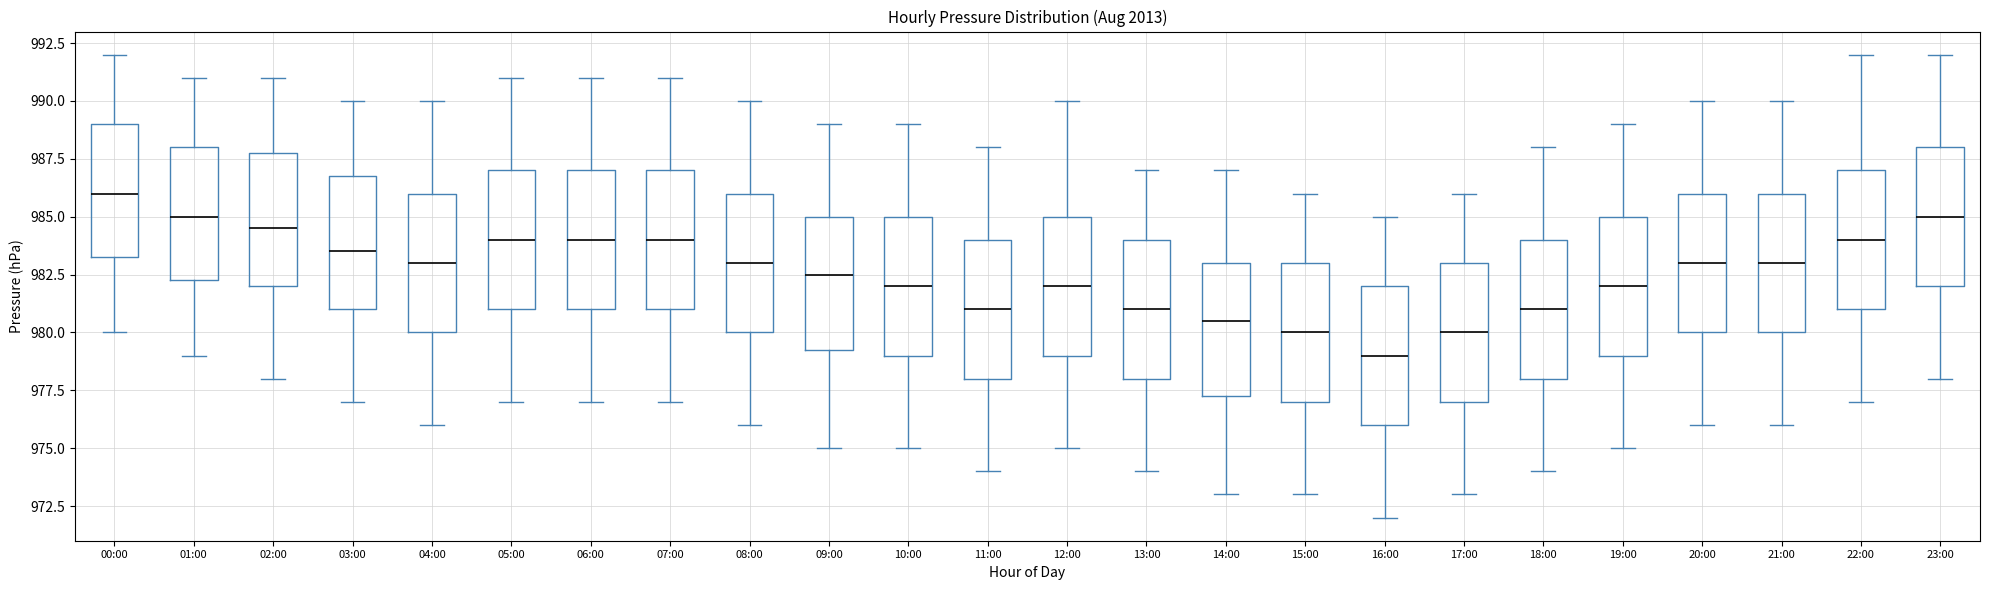

Where does the median line of the box for 10:00 sit on the y-axis? The values are not printed on the chart, so give them approximately, as read against the axis.

982.0